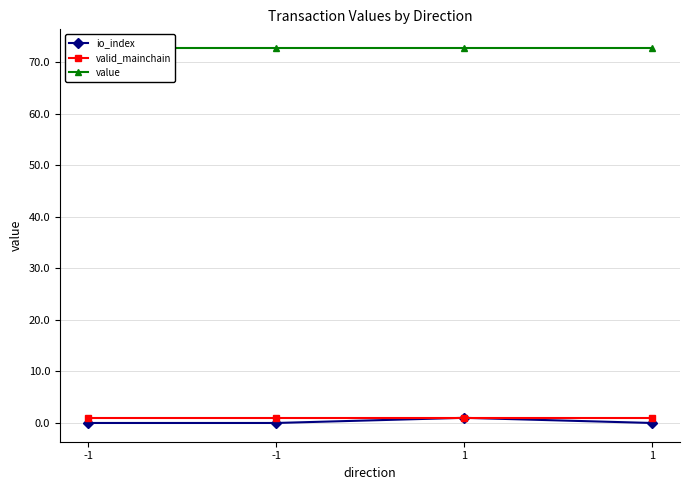

Reading right to left, what are all the values shown in this chart?

io_index: 1=0.0	1=1.0	-1=0.0	-1=0.0
valid_mainchain: 1=1.0	1=1.0	-1=1.0	-1=1.0
value: 1=72.7	1=72.7	-1=72.7	-1=72.7